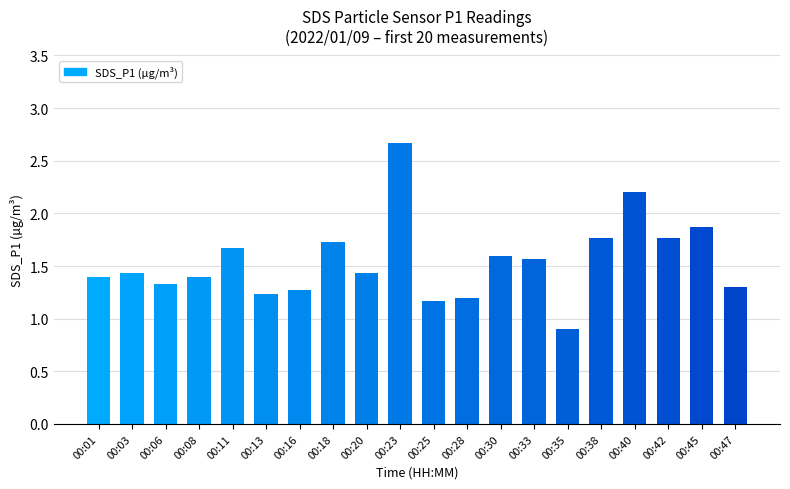

Reading left to right, extract all data points from this chart.

1.4	1.4	1.3	1.4	1.7	1.2	1.3	1.7	1.4	2.7	1.2	1.2	1.6	1.6	0.9	1.8	2.2	1.8	1.9	1.3